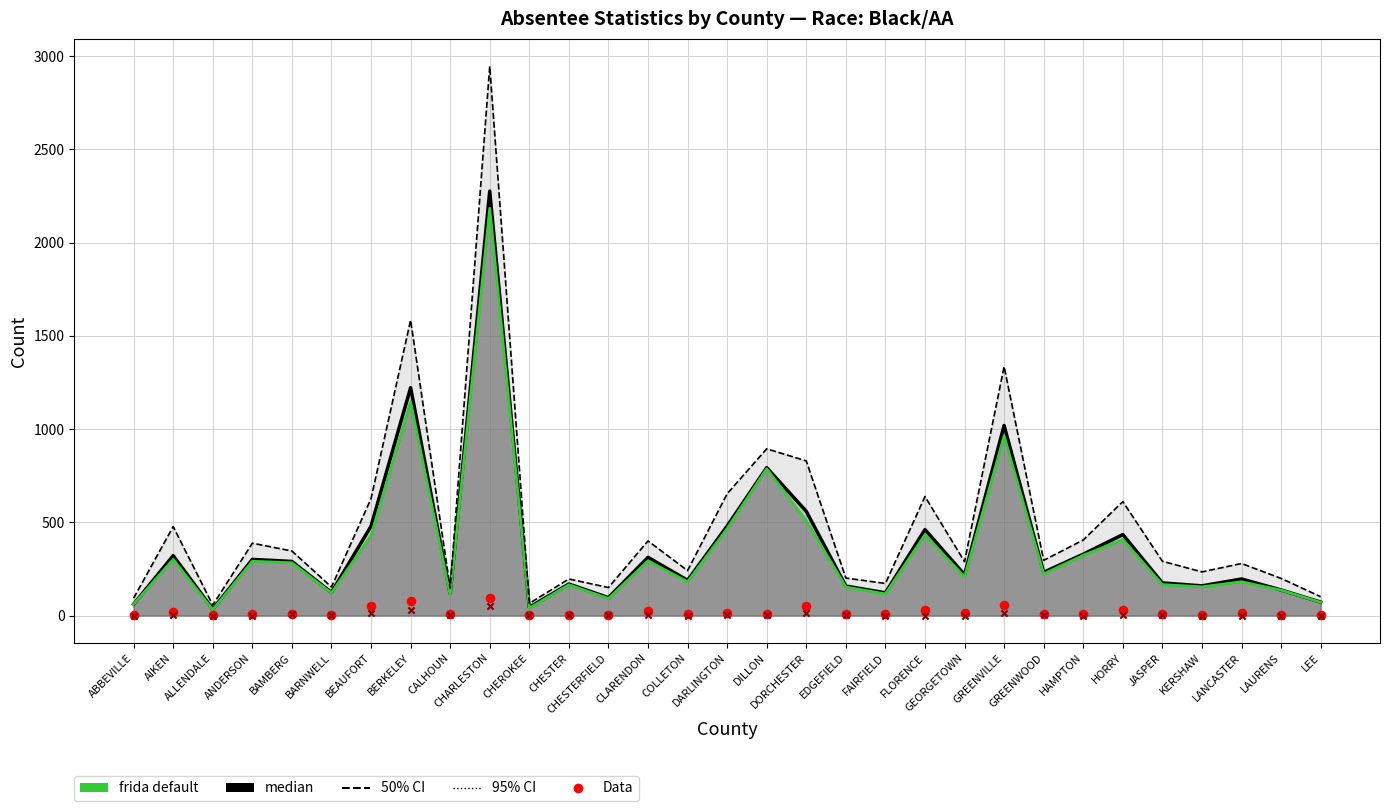

Is the value of Applications Issued (dashed) at GREENWOOD greater than the value of Total Ballots (median line) at ABBEVILLE?

Yes